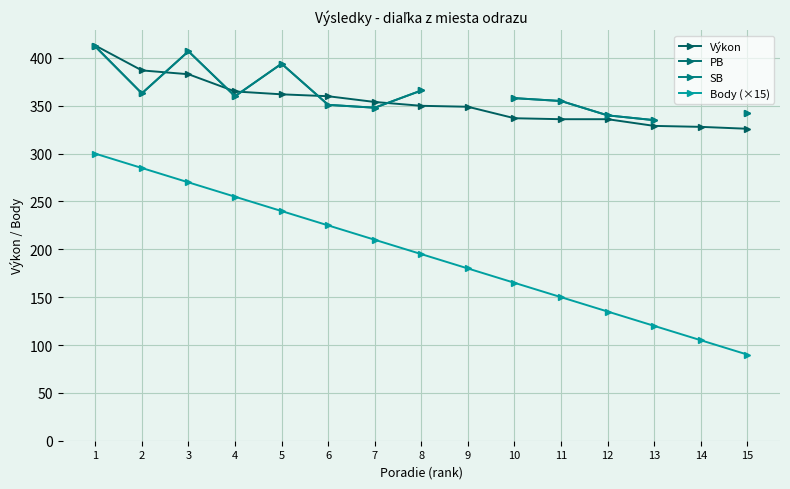

What is the spread (max minus min) of values at 3?

137.0